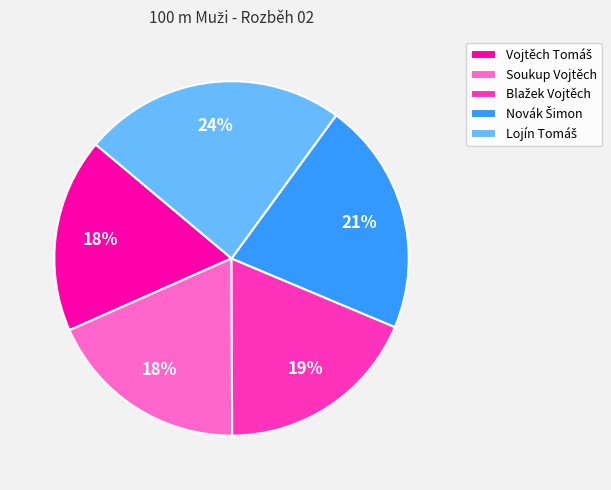

True or false: Soukup Vojtěch accounts for 18% of the total.

True